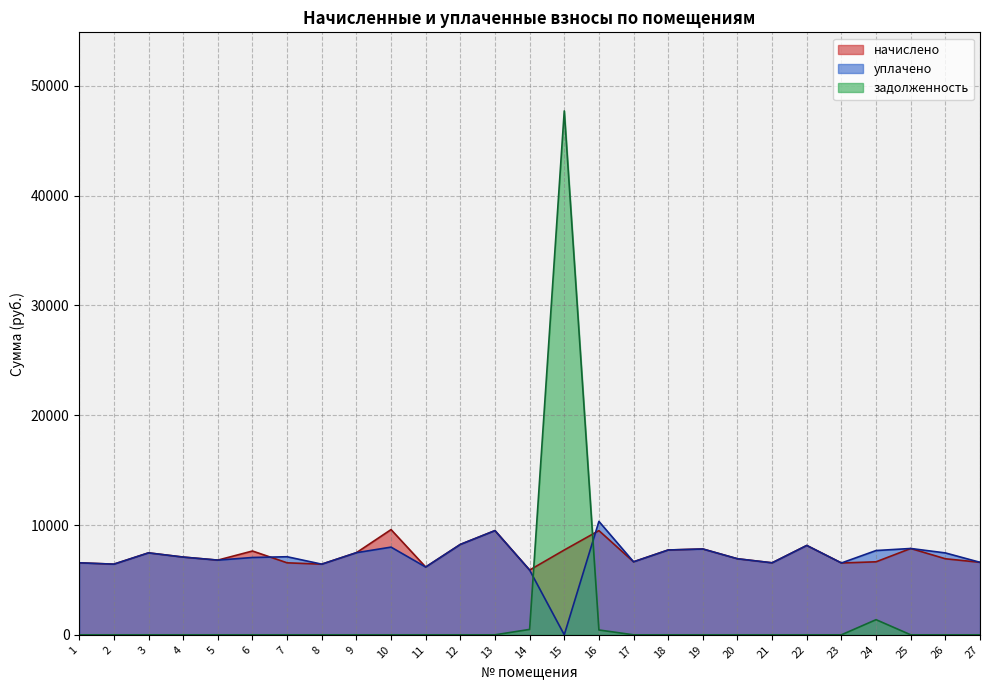

Between 9 and 22, which is larger?

22